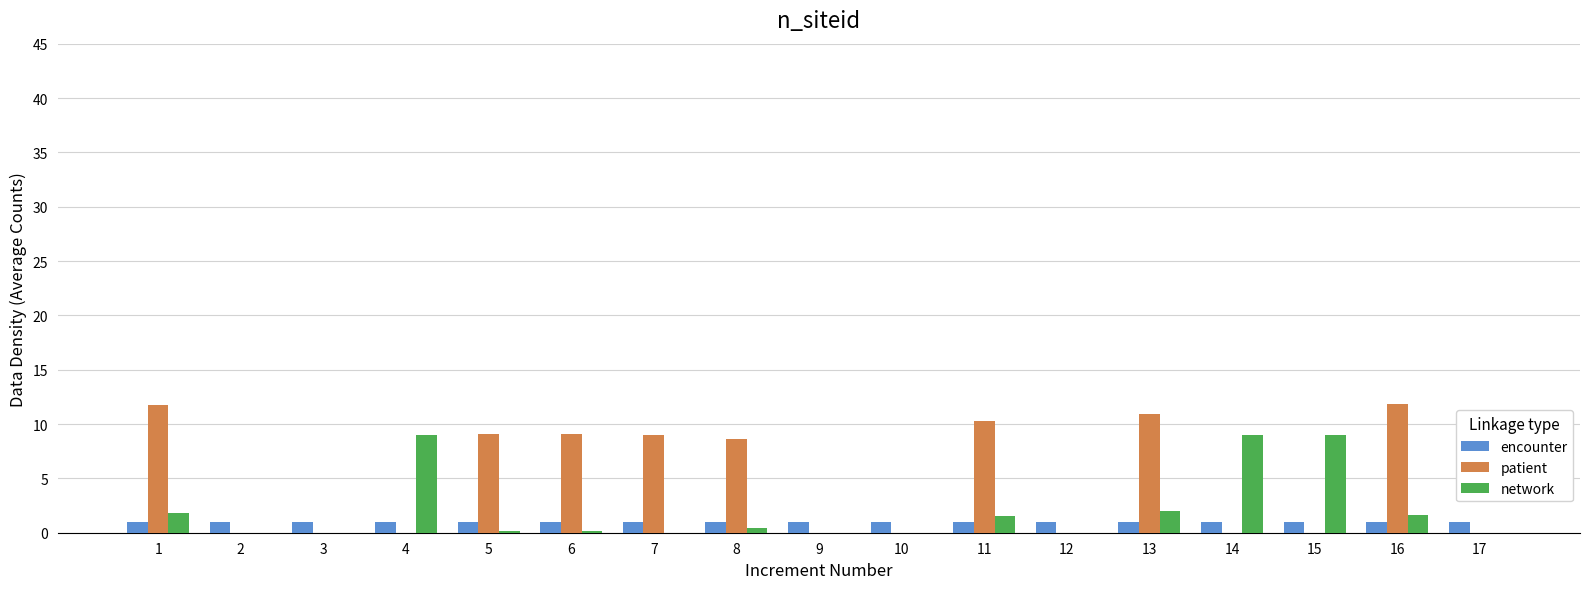

Are the bars grouped side by side (vs. stacked)?

Yes